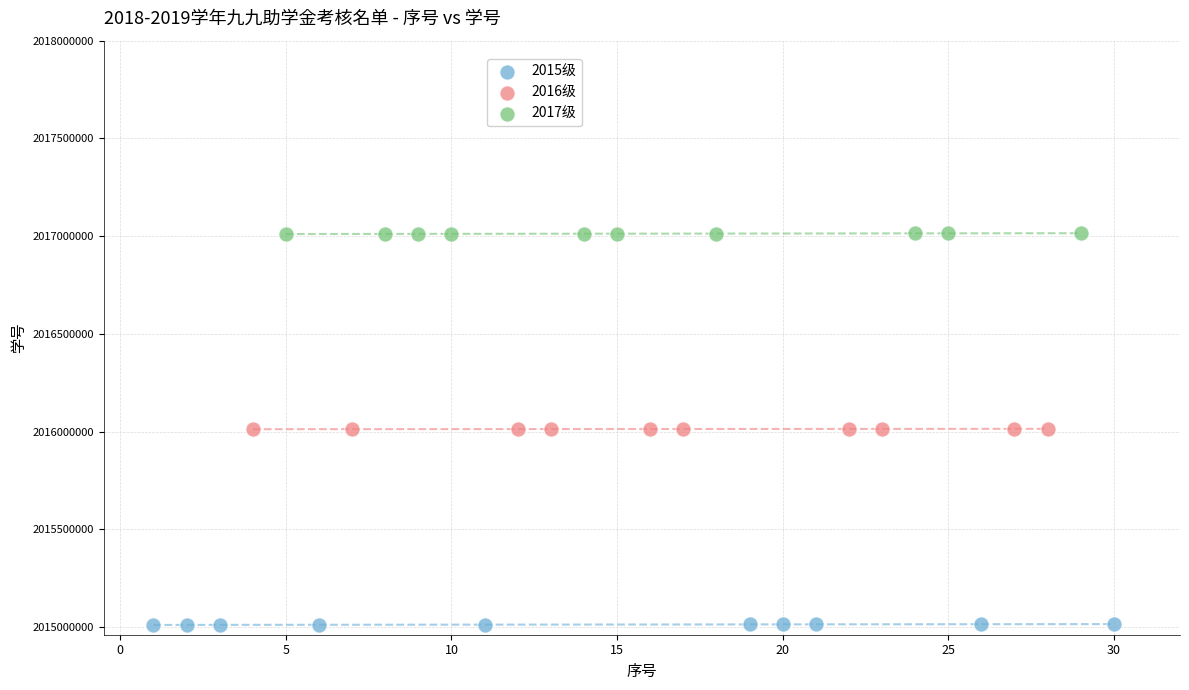

Which series contains the lowest Y value?

2015级